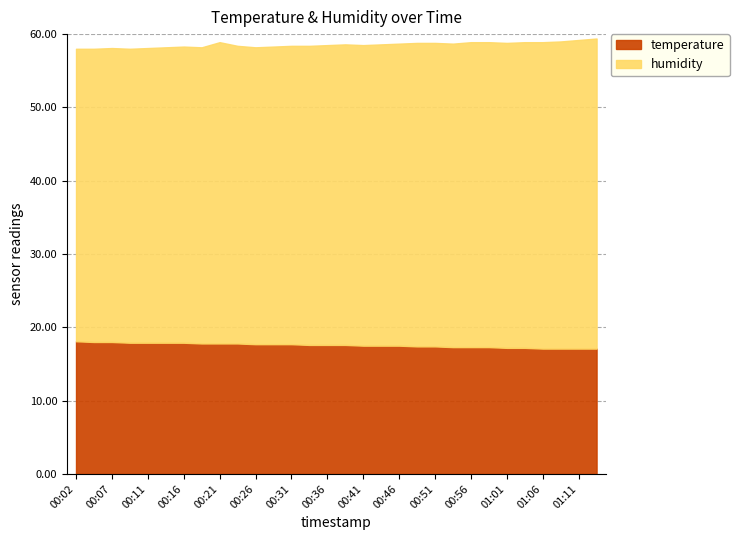

At which category does the chart reach its peak across all series?

01:13